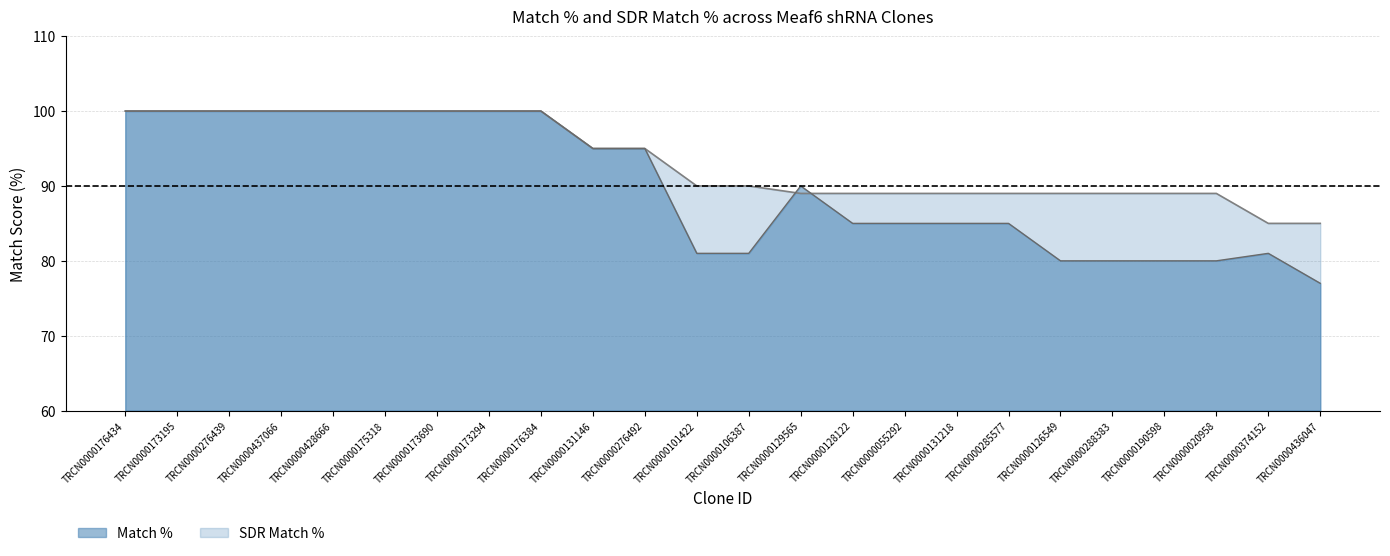

True or false: Match % and SDR Match % cross at least once.

True